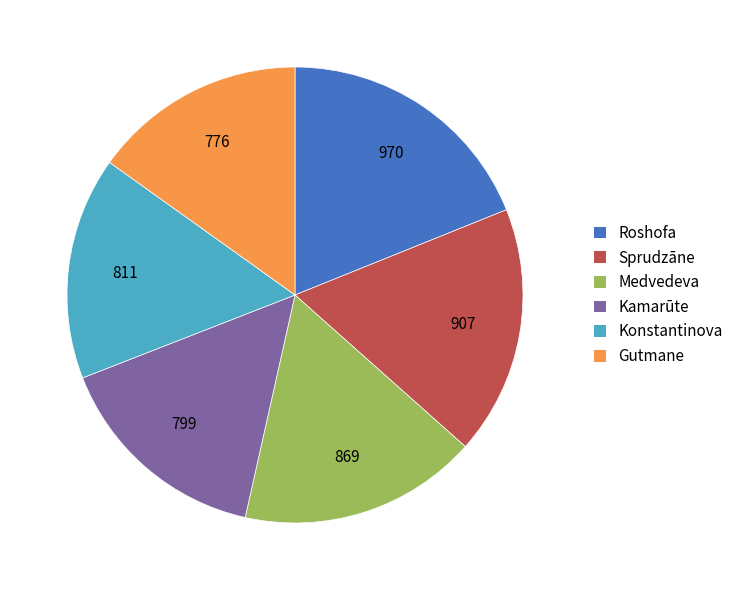

Does any single category account for the majority?

No